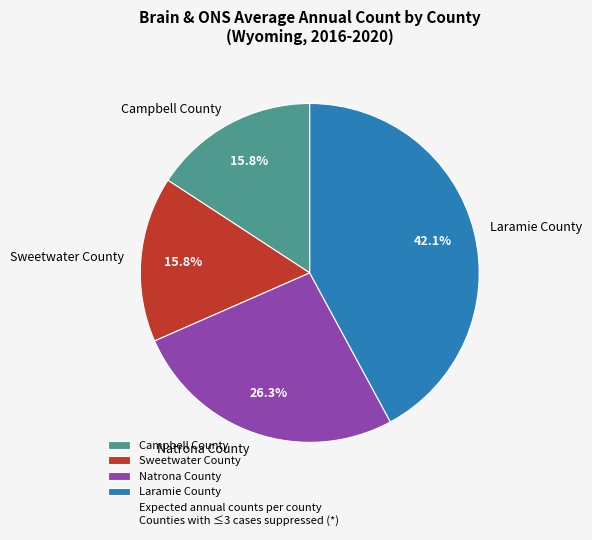

Is Laramie County the majority of the pie?

No